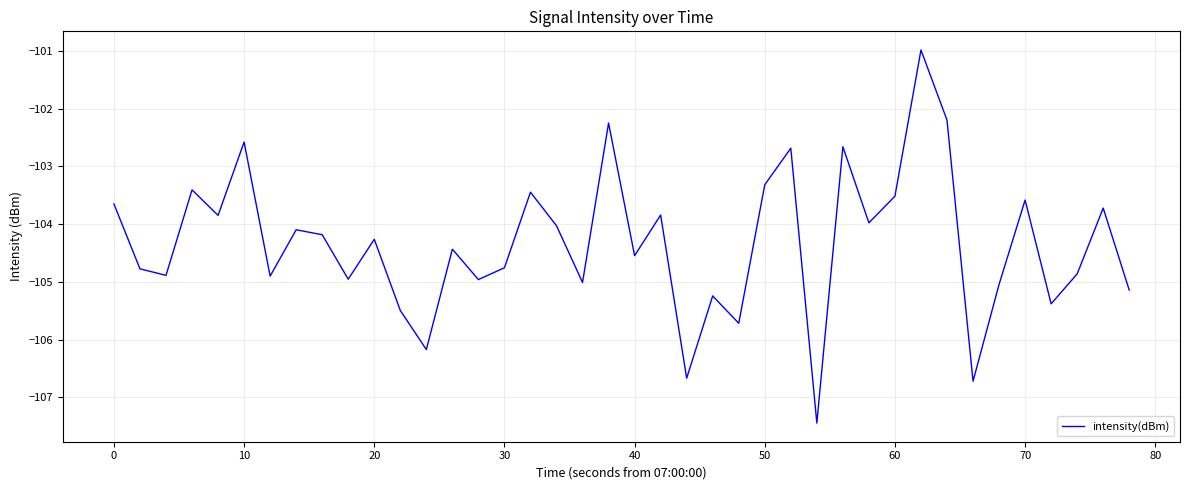

What is the minimum value shown in the chart?

-107.4